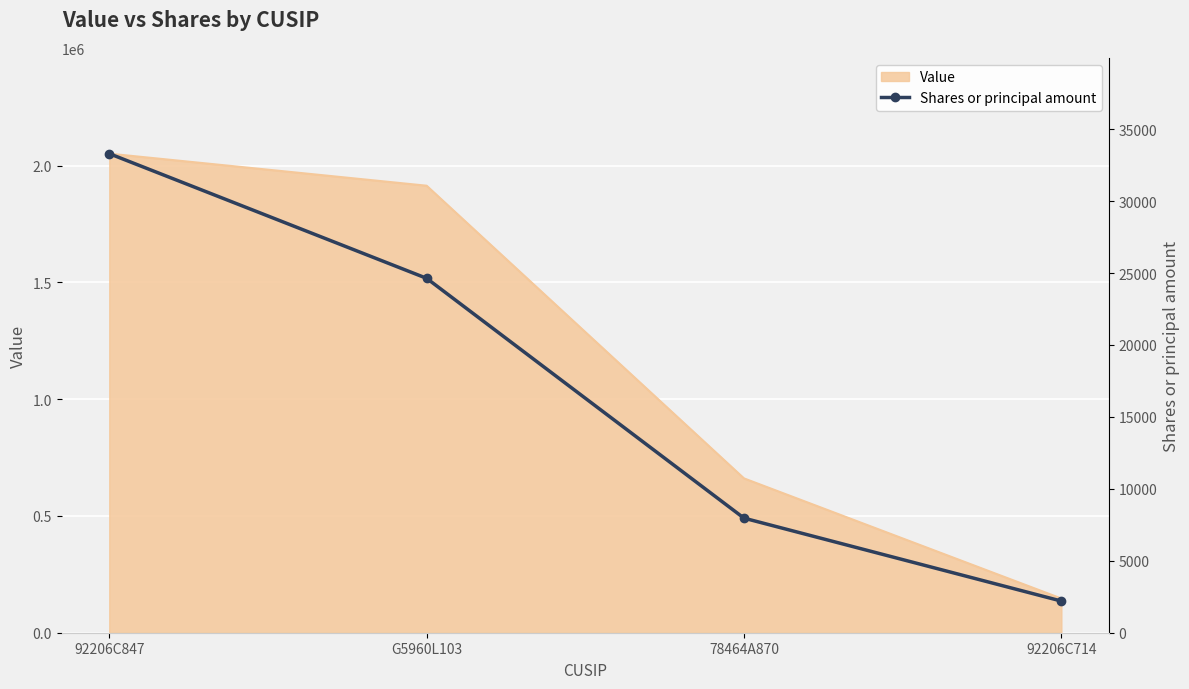

At which label does the data first exceed 24631?

92206C847